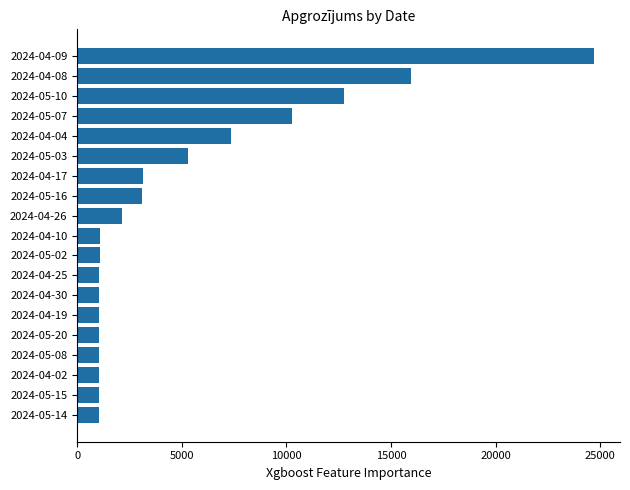

What is the difference between the values at 2024-04-10 and 2024-05-07?

9170.7